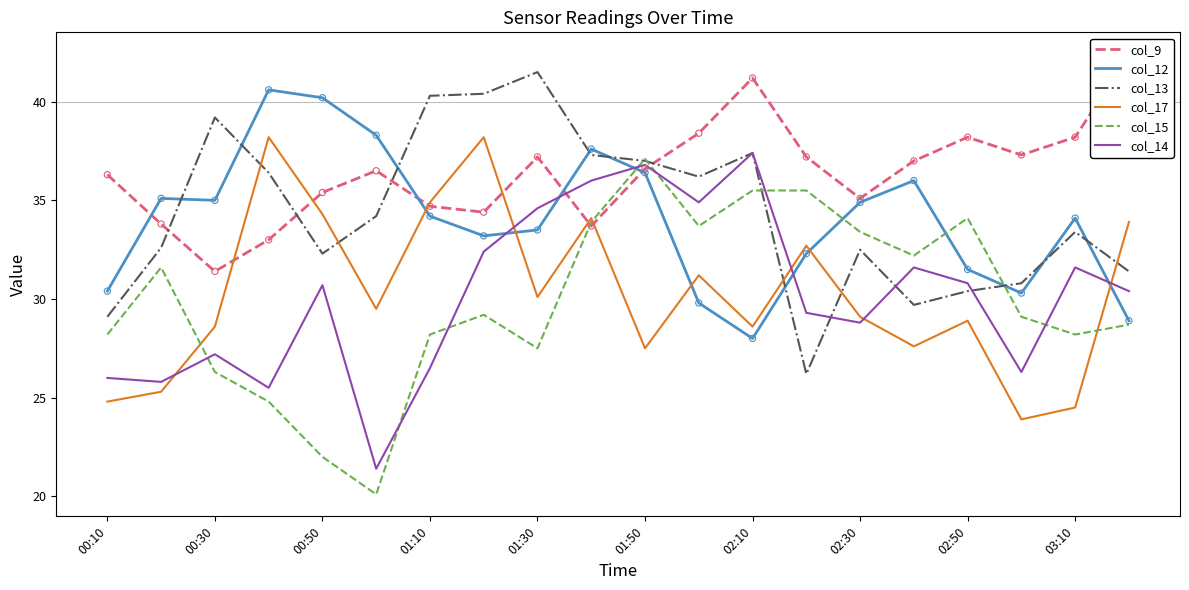

Which series contains the lowest Y value?

col_15